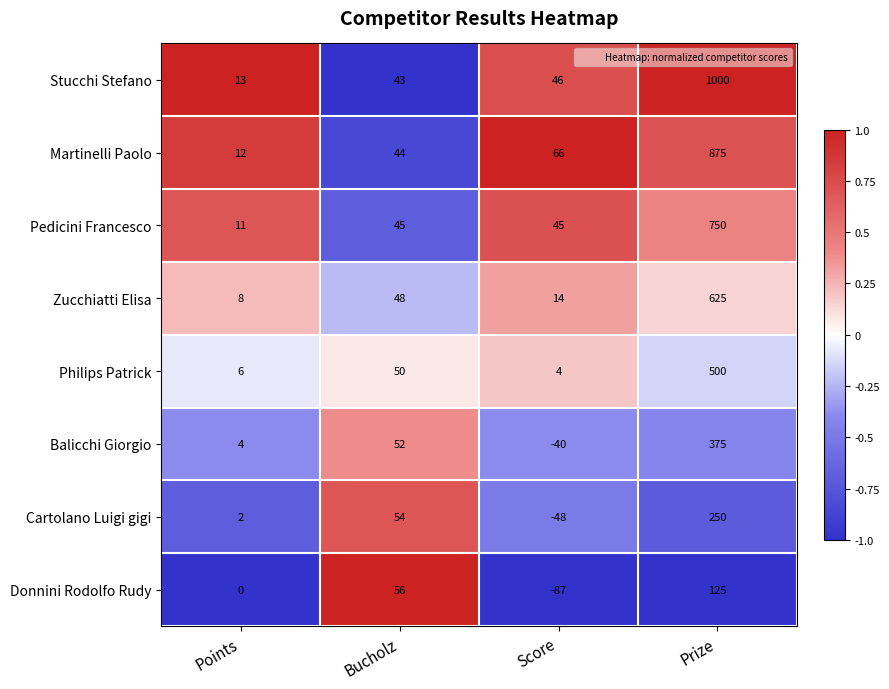

What is the highest value of the Cartolano Luigi gigi series?

250